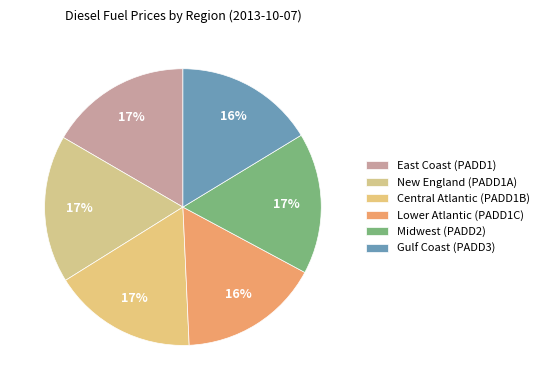

How many slices are in this pie chart?

6